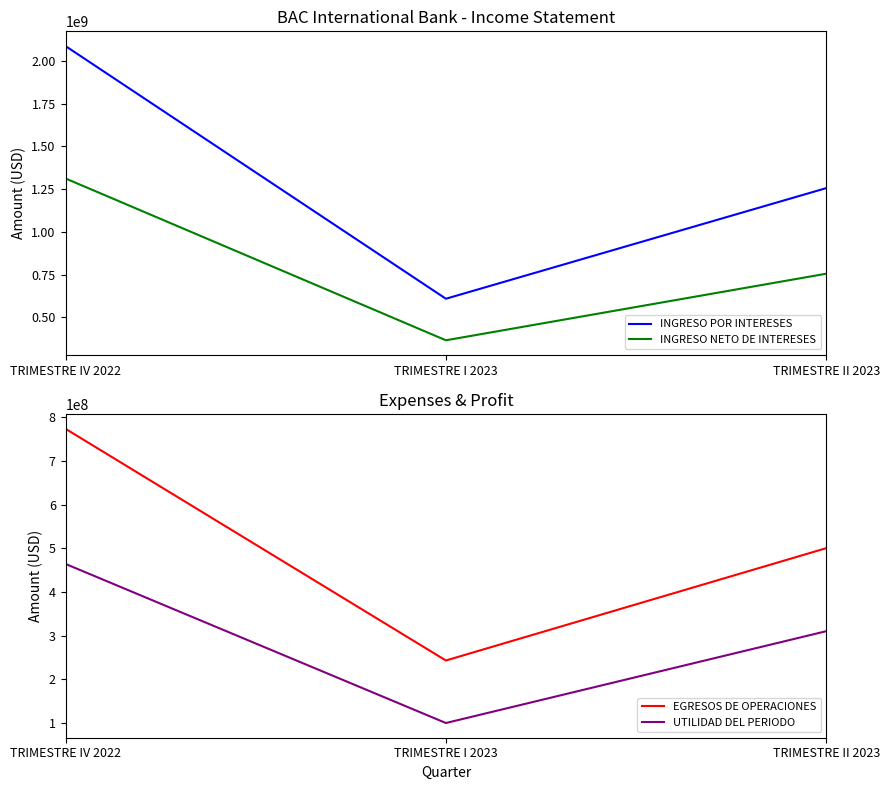

What position from the left is TRIMESTRE IV 2022?

1